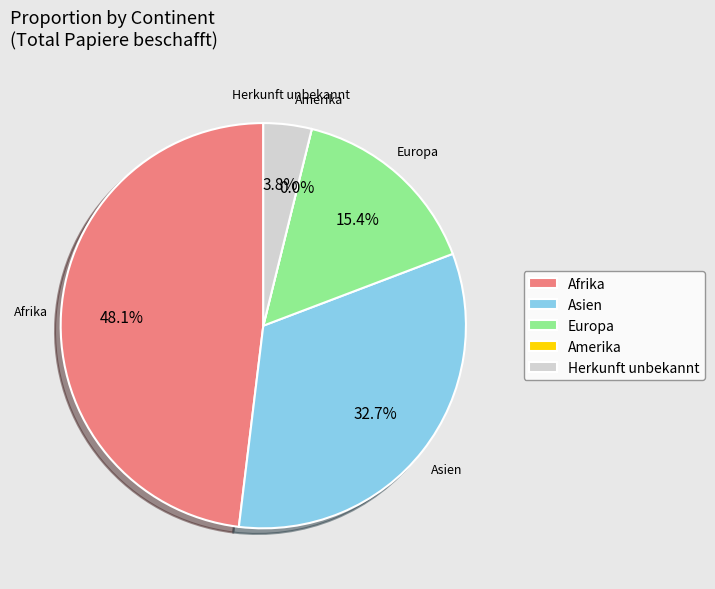

Is it true that Europa is 15% of the pie?

True